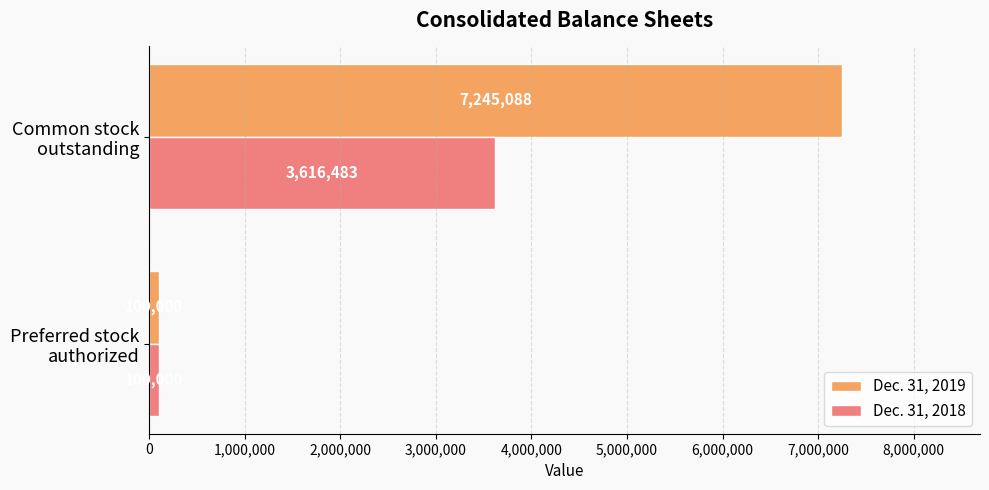

What is the maximum value for Dec. 31, 2019?

7245088